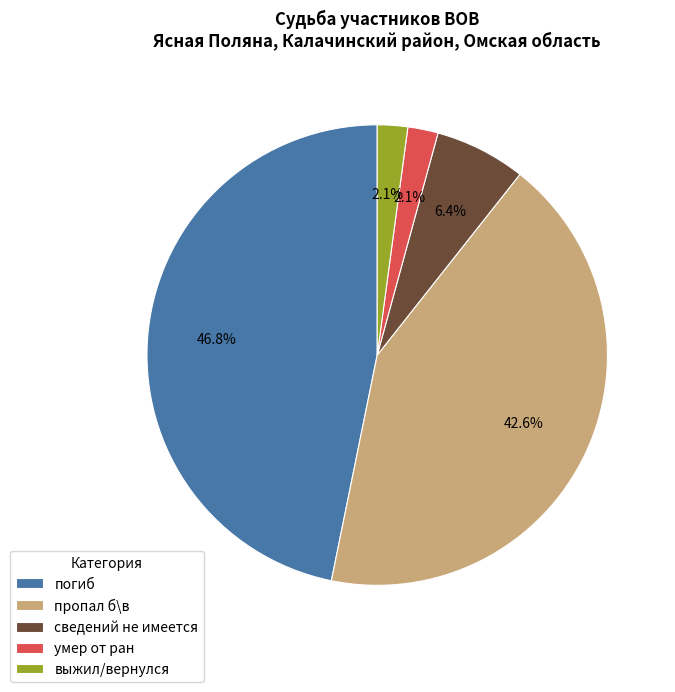

Combined, what portion of the pie is пропал б\в and выжил/вернулся?

44.7%